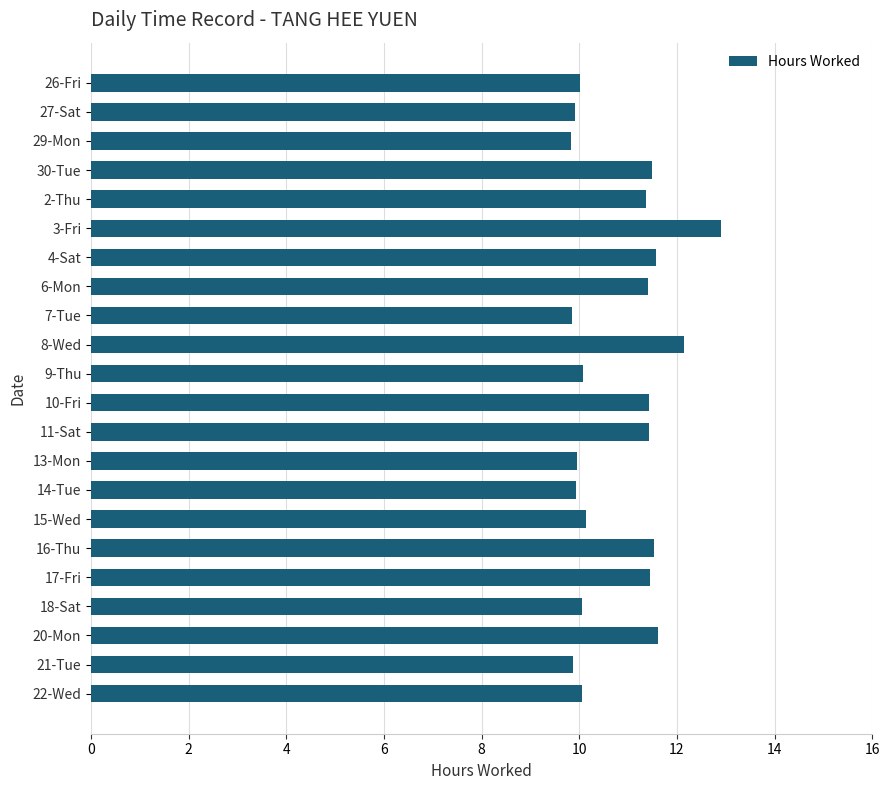

Count the values in the range 9 to 11.

11